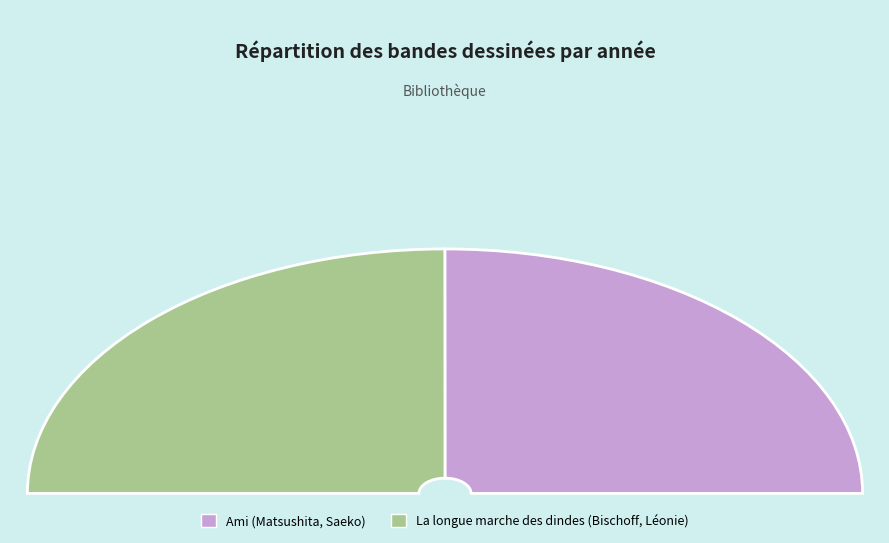

Count the number of slices in the pie.

2